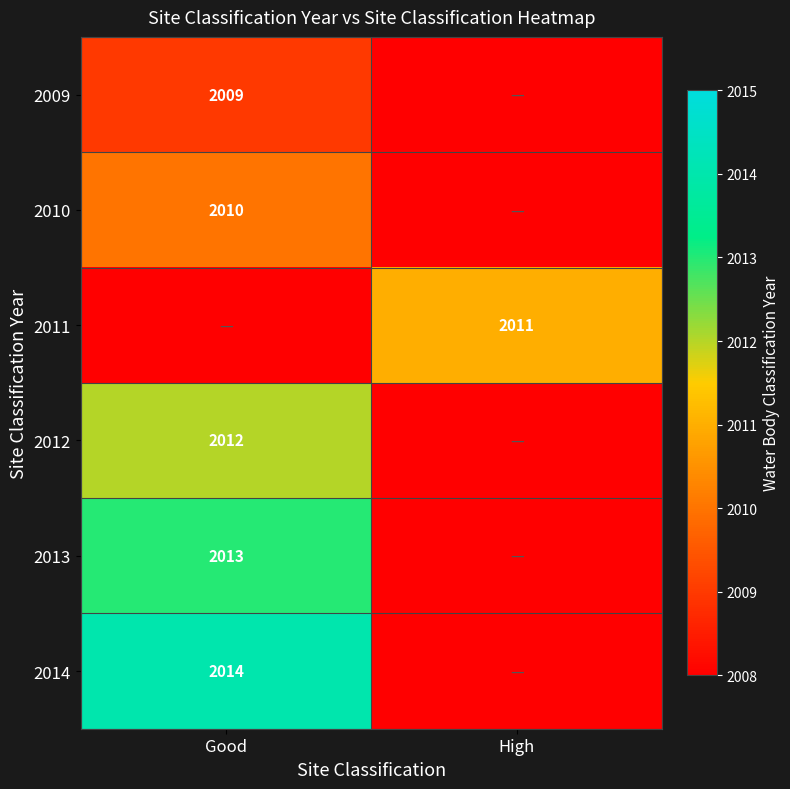

True or false: 2013 has a value of 2013 at Good.

True